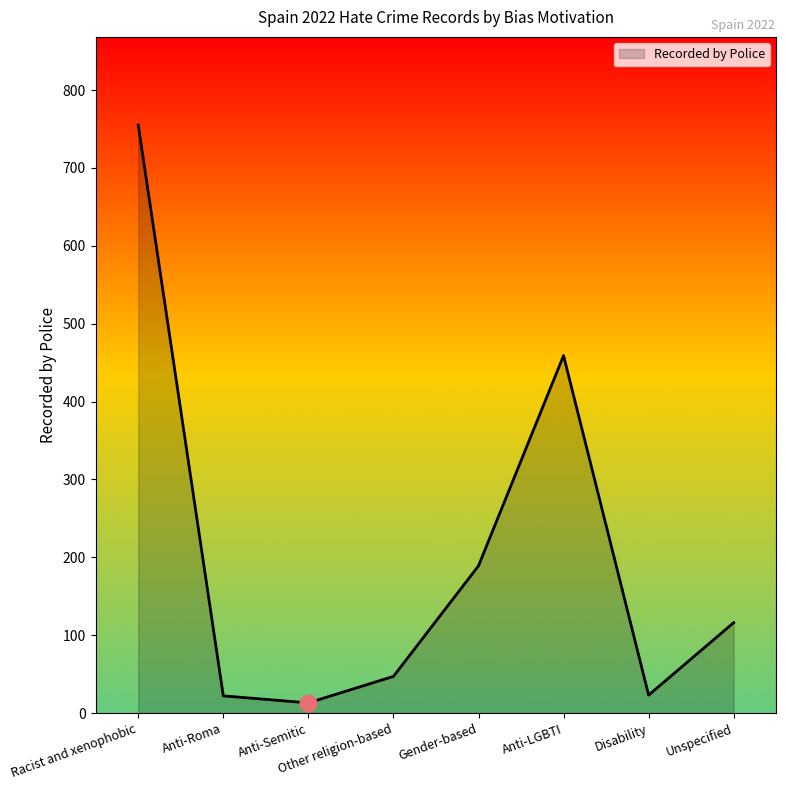

At which category does the data reach its first local peak?

Anti-LGBTI